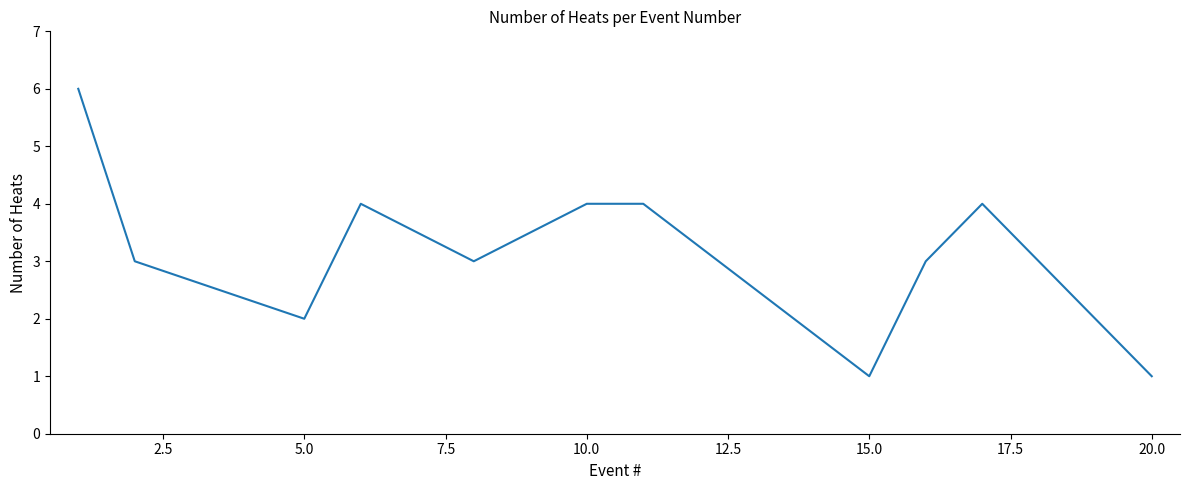

What is the greatest value displayed?

6